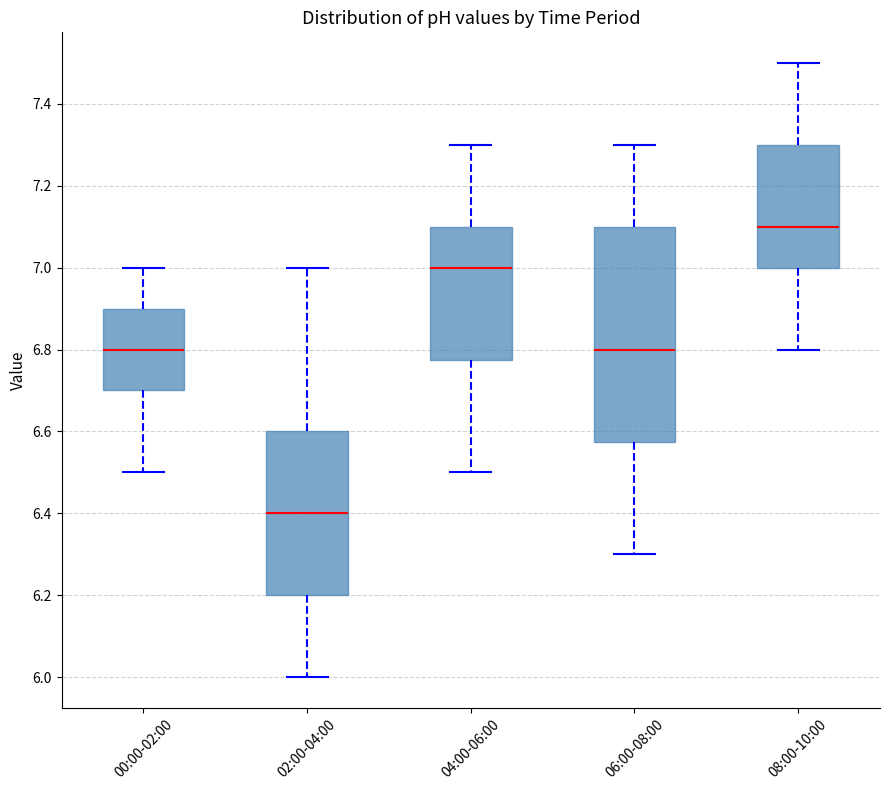

Reading left to right, read every box against the y-axis: the position of its median line, the range the box covers, and the ends of its whiskers. The values are not printed on the chart, so give them approximately, as read against the axis.

00:00-02:00: median 6.80, box 6.70 to 6.90, whiskers 6.50 to 7.00
02:00-04:00: median 6.40, box 6.20 to 6.60, whiskers 6.00 to 7.00
04:00-06:00: median 7.00, box 6.78 to 7.10, whiskers 6.50 to 7.30
06:00-08:00: median 6.80, box 6.58 to 7.10, whiskers 6.30 to 7.30
08:00-10:00: median 7.10, box 7.00 to 7.30, whiskers 6.80 to 7.50